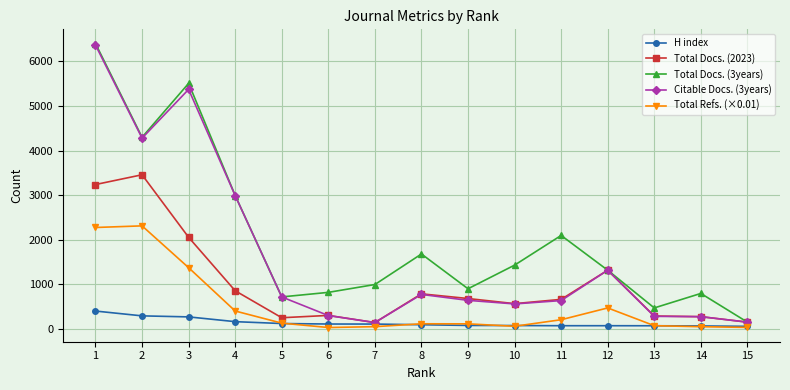

How many lines are shown in the chart?

5